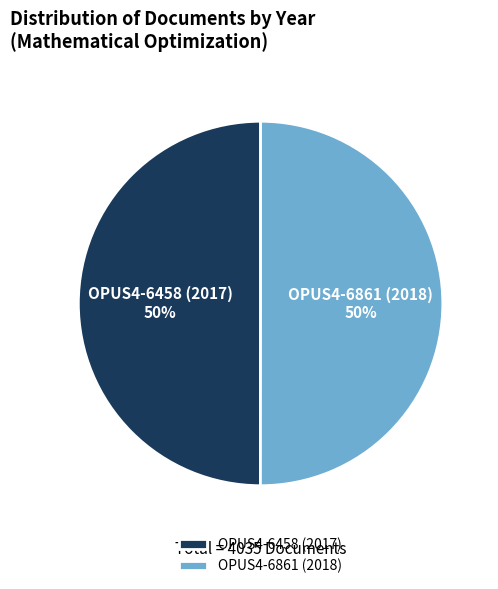

True or false: OPUS4-6861 (2018) accounts for 50% of the total.

True